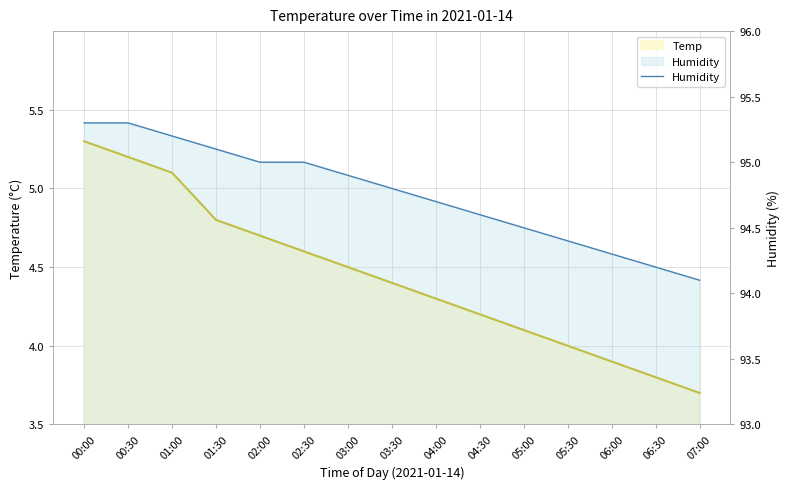

Between 04:00 and 05:30, which is larger?

04:00